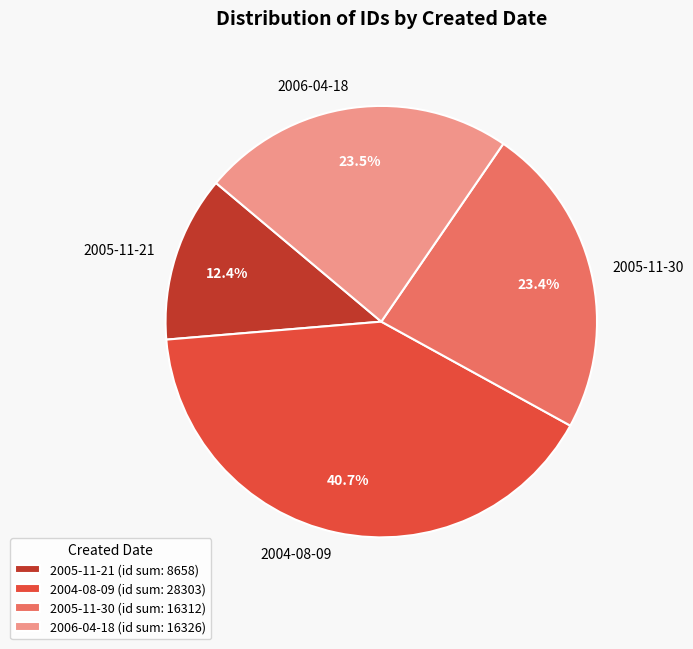

Between 2005-11-21 and 2005-11-30, which is larger?

2005-11-30